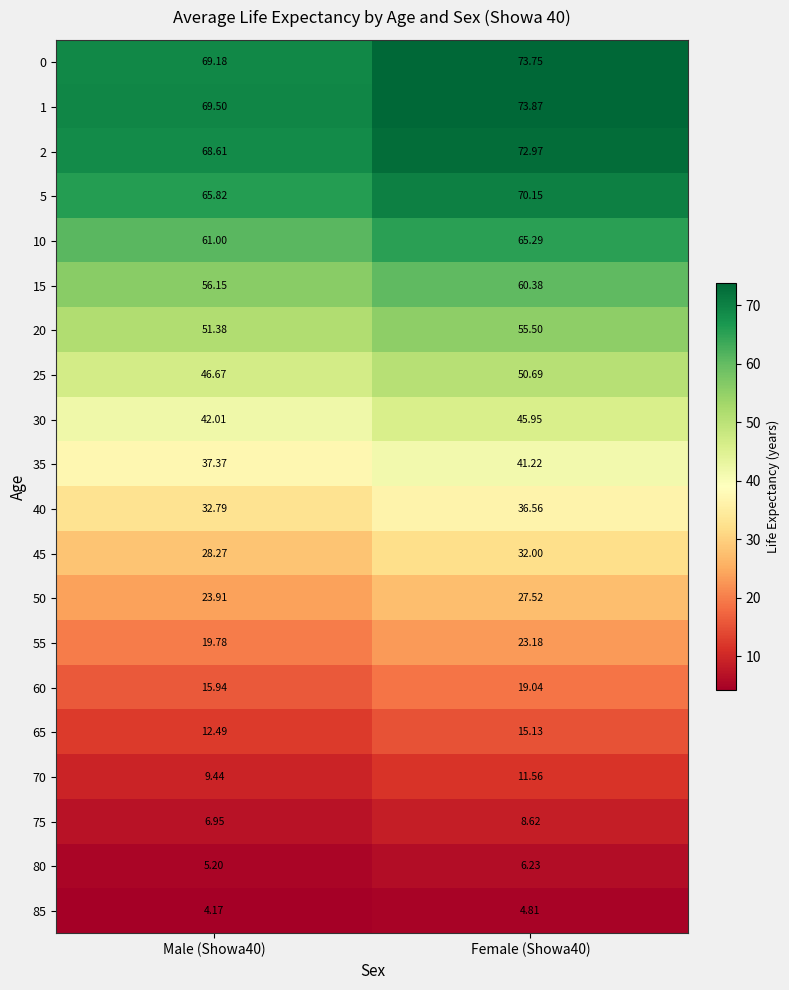

Is the value of 20 at Male (Showa40) greater than the value of 15 at Male (Showa40)?

No